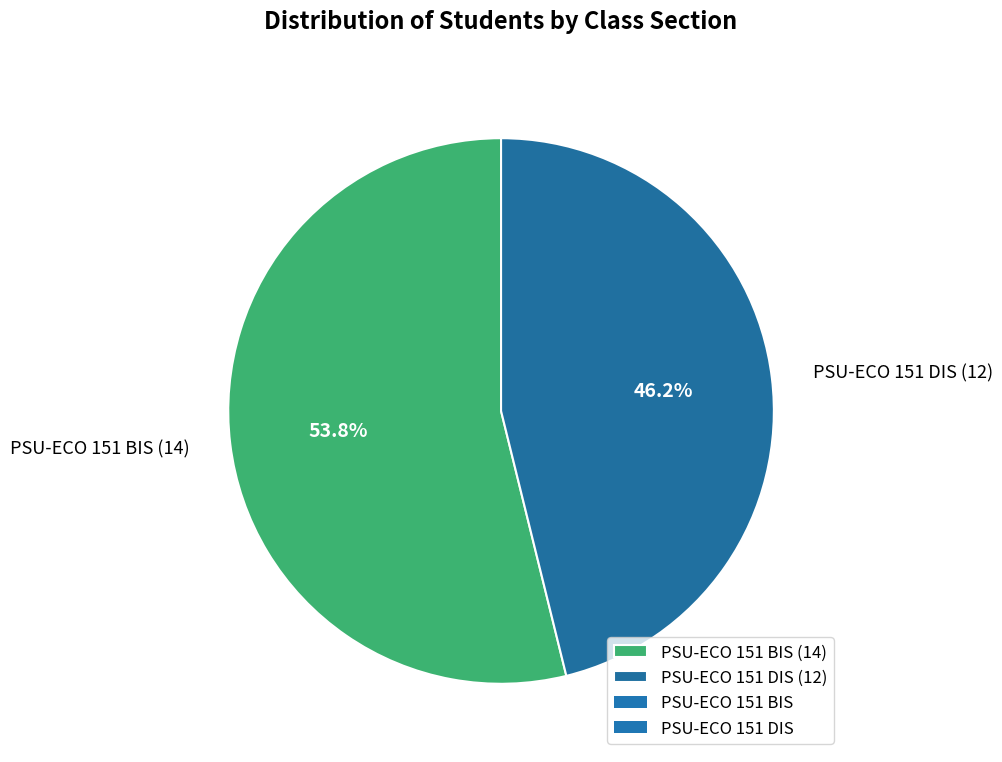

Approximately how many times larger is the value at PSU-ECO 151 DIS compared to PSU-ECO 151 BIS?

0.9